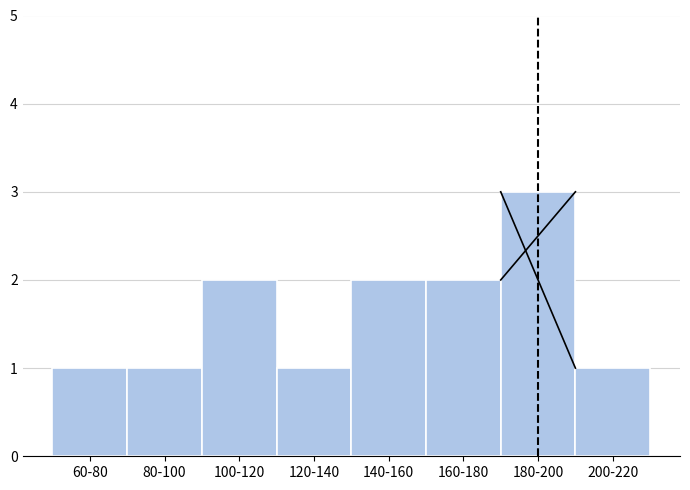

Reading right to left, what are all the values shown in this chart?

200-220=1	180-200=3	160-180=2	140-160=2	120-140=1	100-120=2	80-100=1	60-80=1